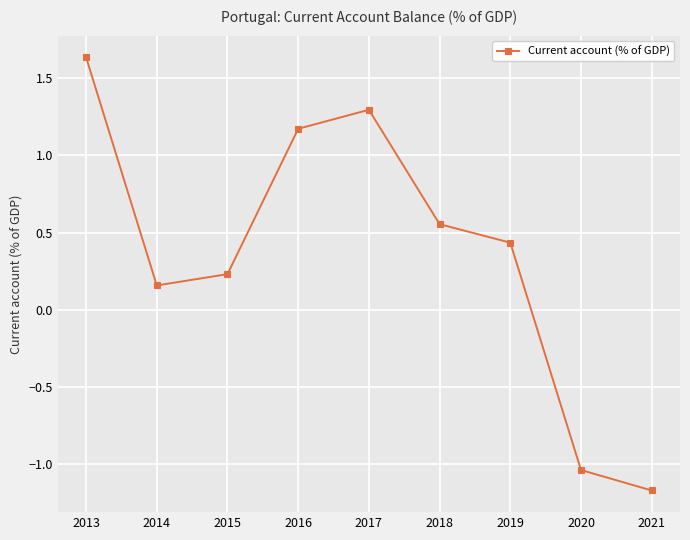

What is the smallest value displayed?

-1.2